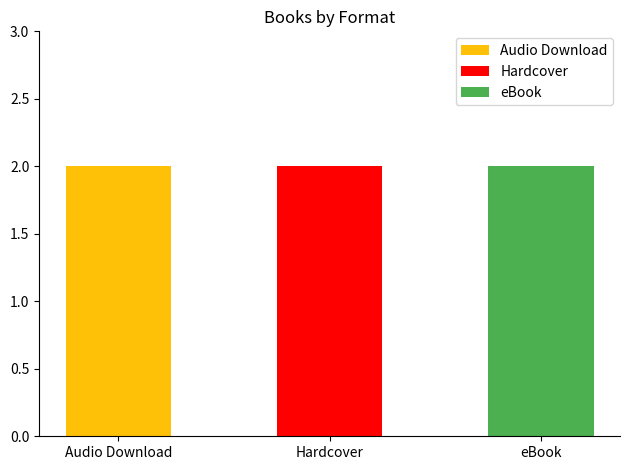

The value of Audio Download at Deep Water is 327545895. True or false?

False